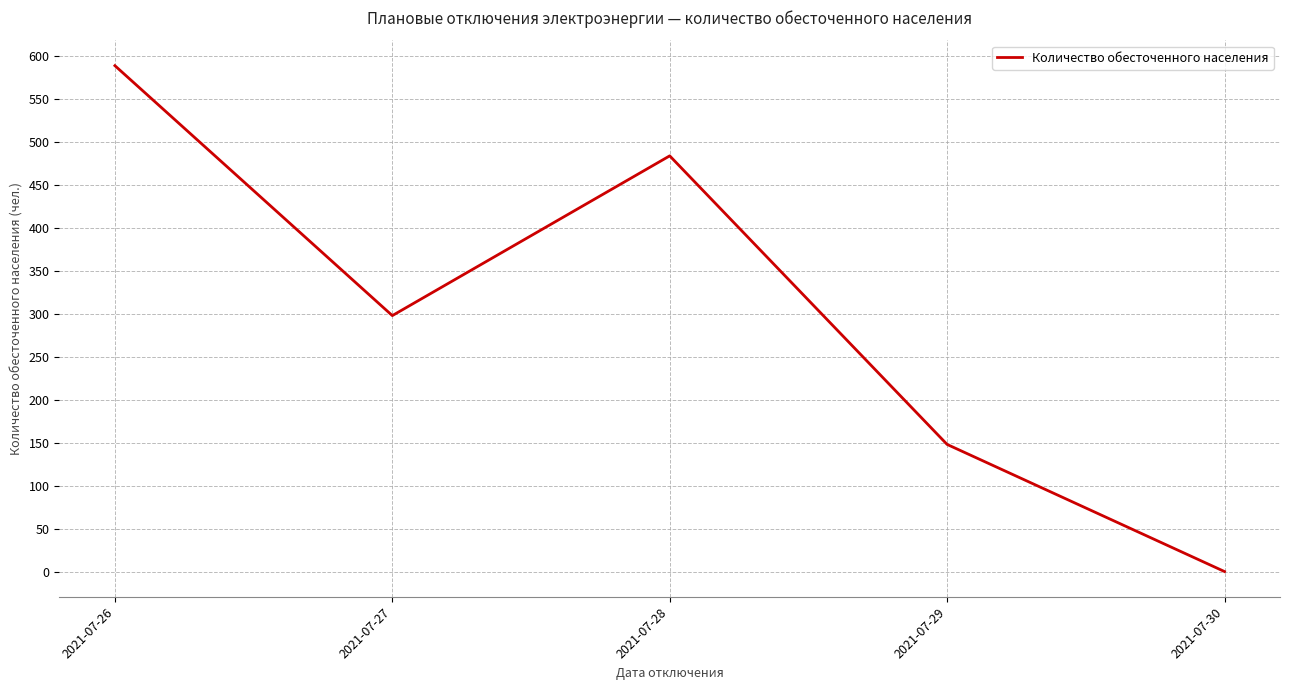

Reading left to right, list all the values displayed in this chart.

2021-07-26=589	2021-07-27=298	2021-07-28=484	2021-07-29=148	2021-07-30=0